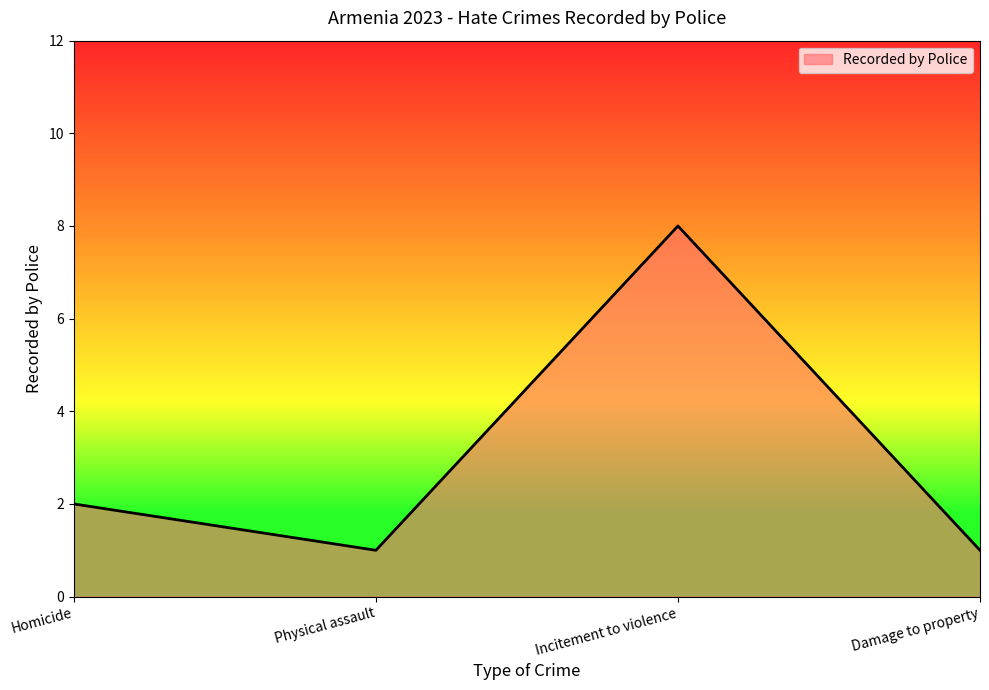

Which category has the highest value across all series?

Incitement to violence